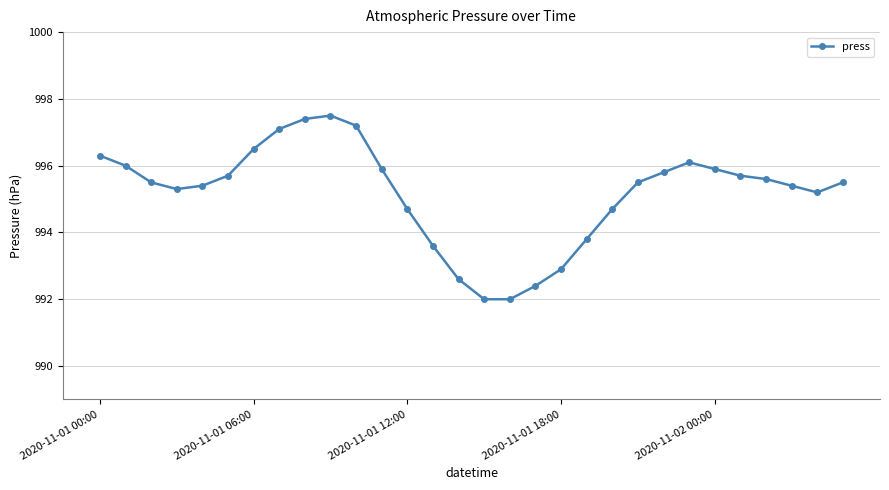

How many values are below 995?

9